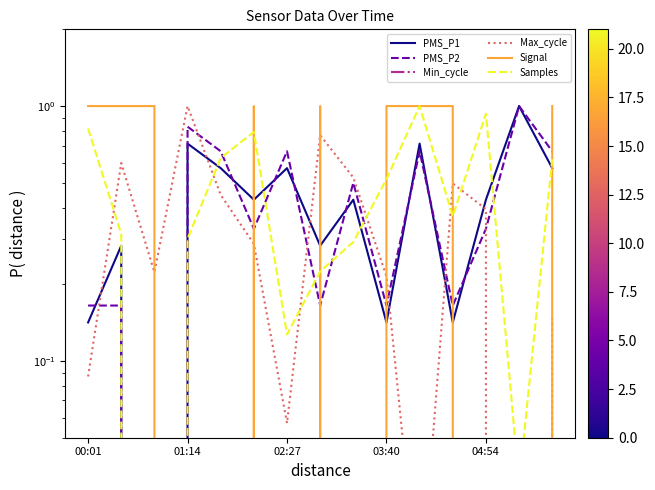

True or false: Min_cycle and PMS_P1 cross at least once.

False